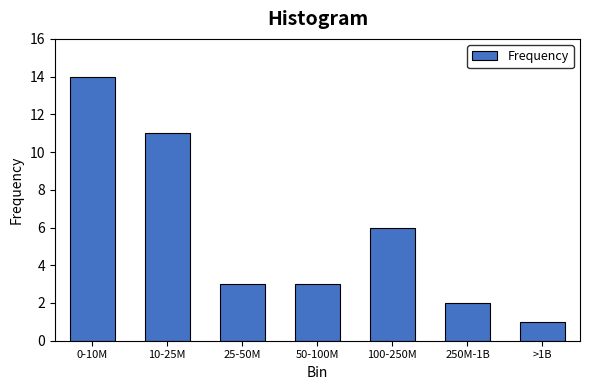

Reading left to right, what are all the values shown in this chart?

14	11	3	3	6	2	1